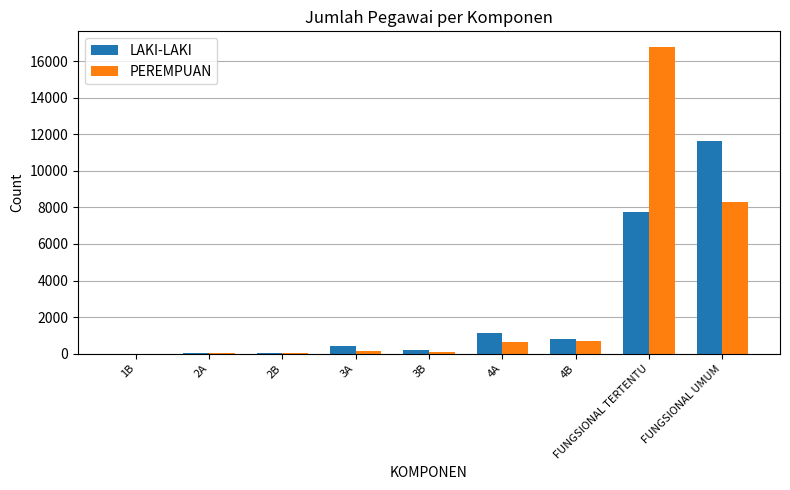

At which category is the sum across all series the highest?

FUNGSIONAL TERTENTU